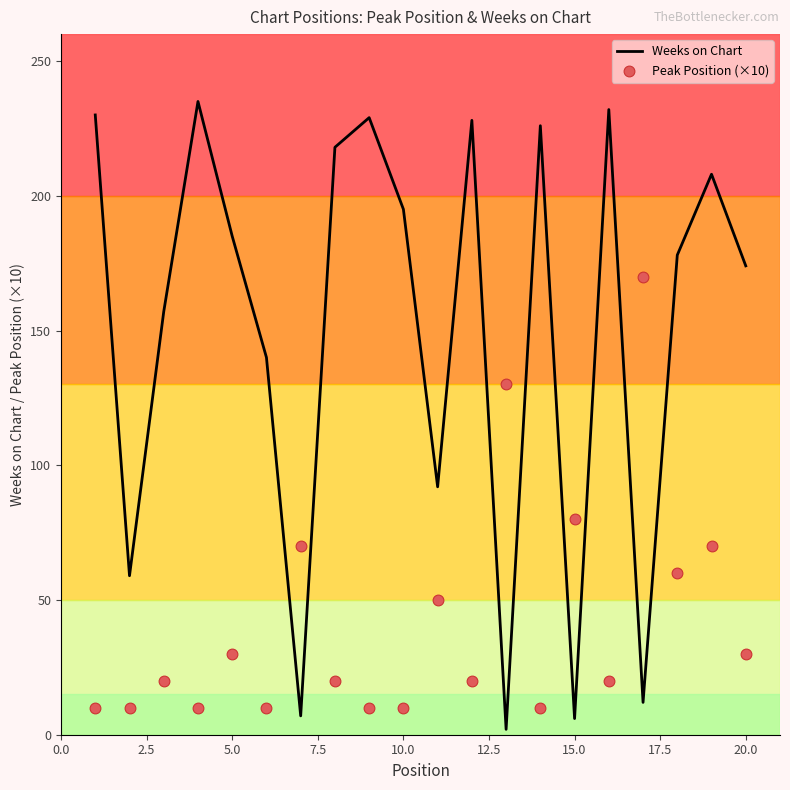

True or false: Weeks on Chart has a value of 6 at 15.0.

True